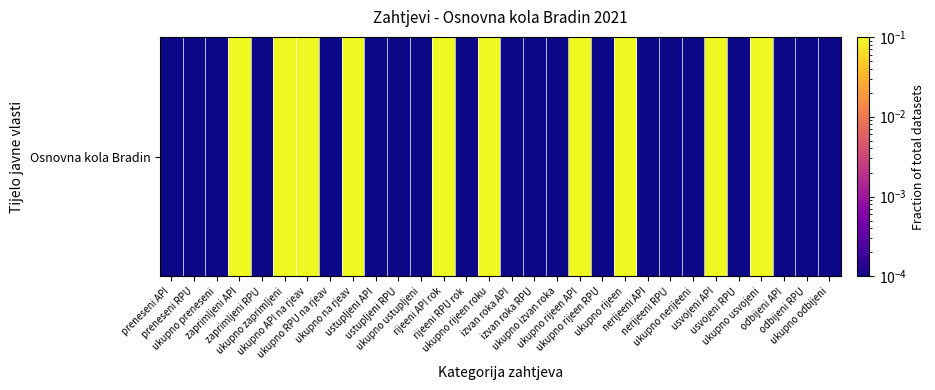

What is the difference between the values at ukupno rijeen RPU and ukupno na rjeav?

1.0